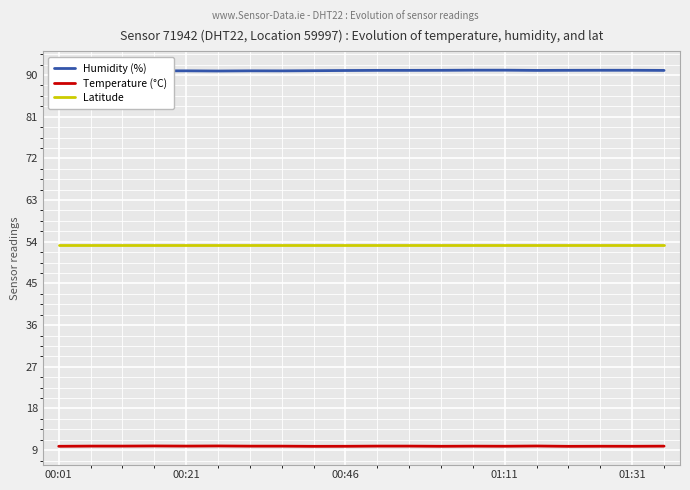

True or false: Latitude and Humidity (%) cross at least once.

False